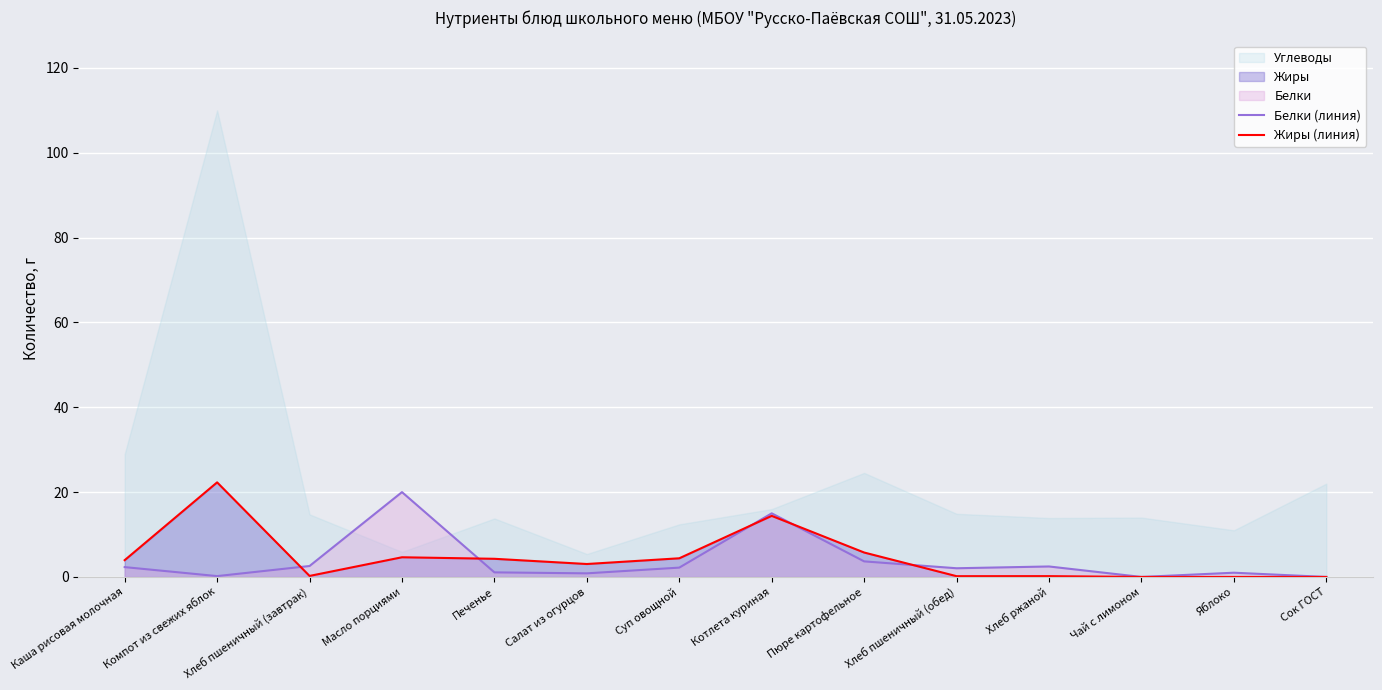

What is the maximum value for Белки (линия)?

20.0